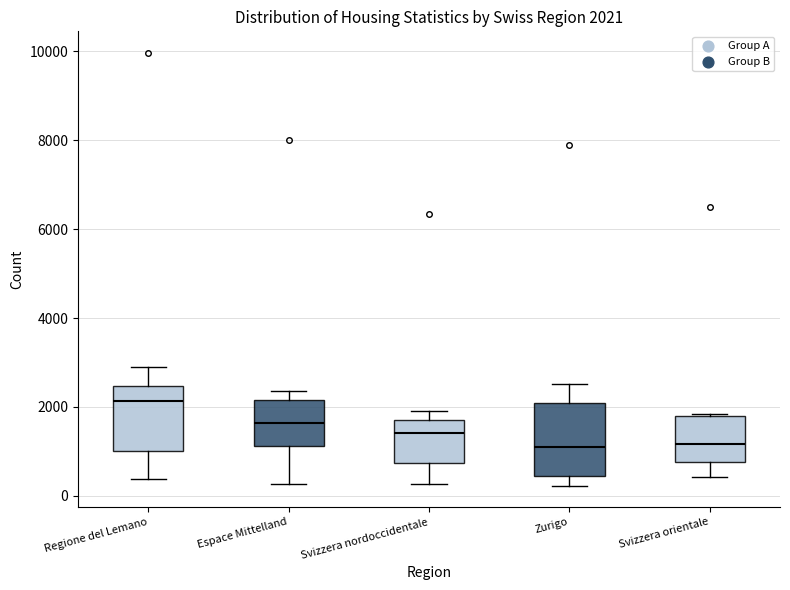

Which box's median line is the highest?

Regione del Lemano